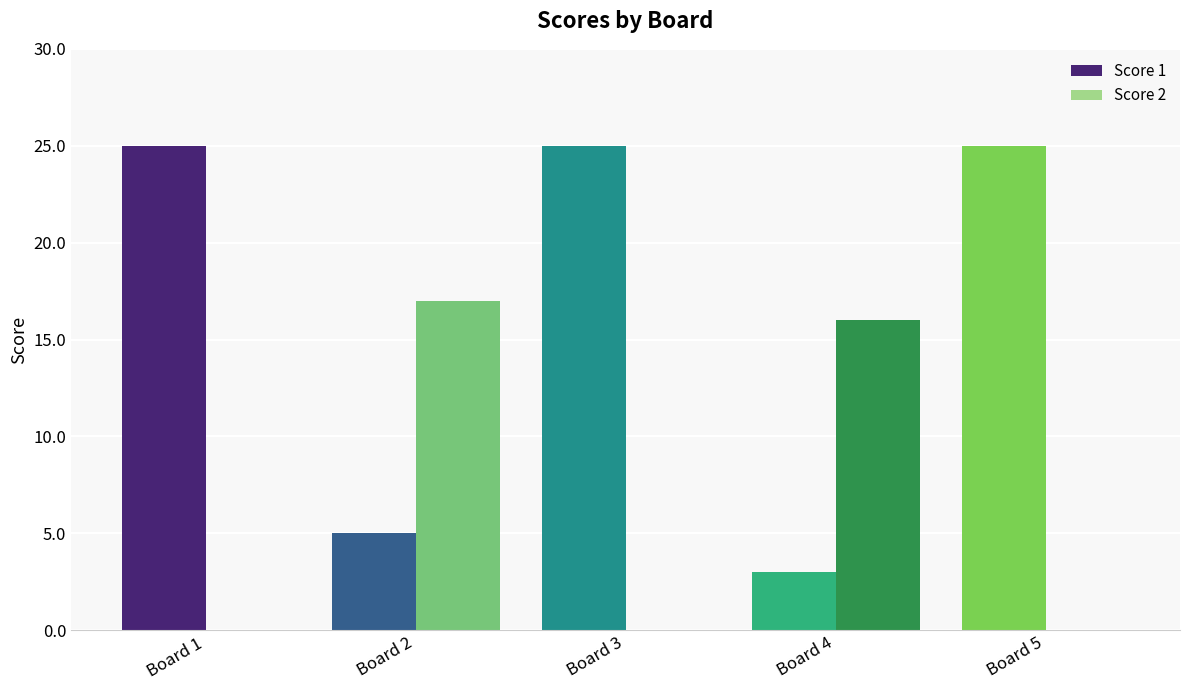

How many groups of bars are there?

5